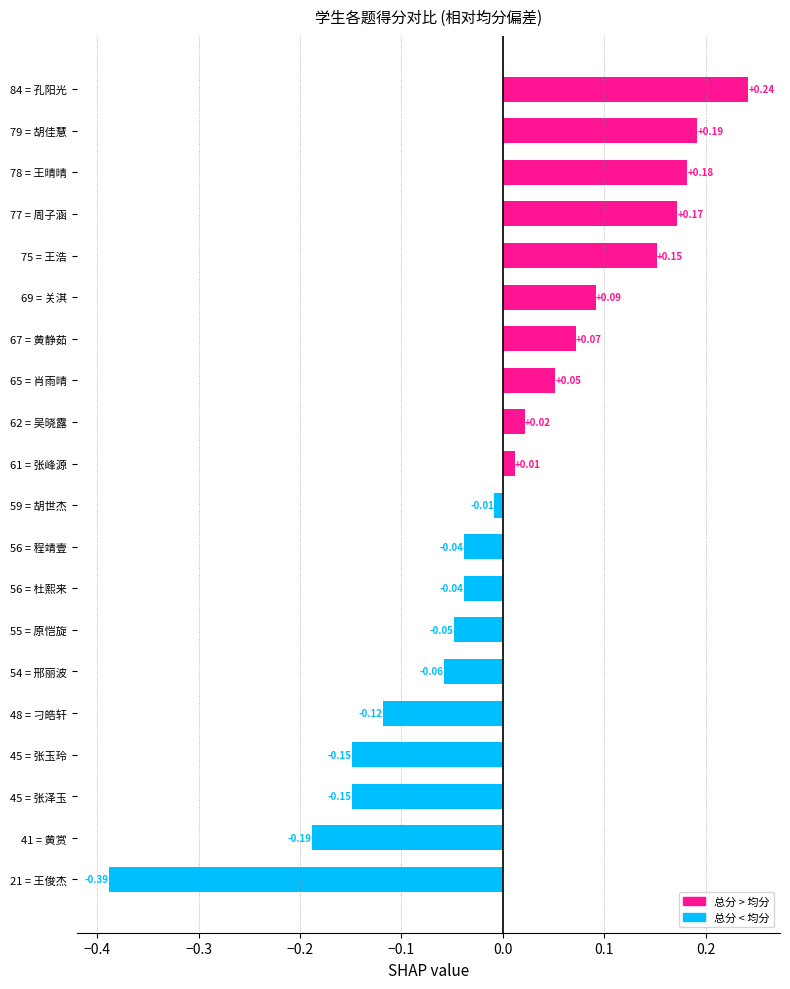

Which label corresponds to the smallest value in the chart?

21 = 王俊杰